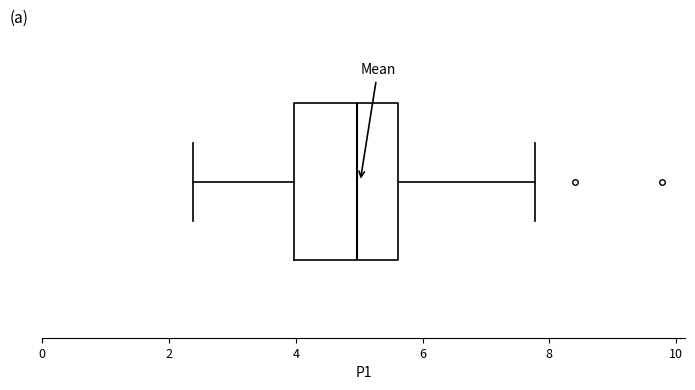

Transcribe this box plot: give where the median line is, the range the box spans, and where the two whiskers end, as read against the x-axis. The values are not printed on the chart, so give them approximately, as read against the axis.

median 5.0, box 4.0 to 5.6, whiskers 2.4 to 7.8